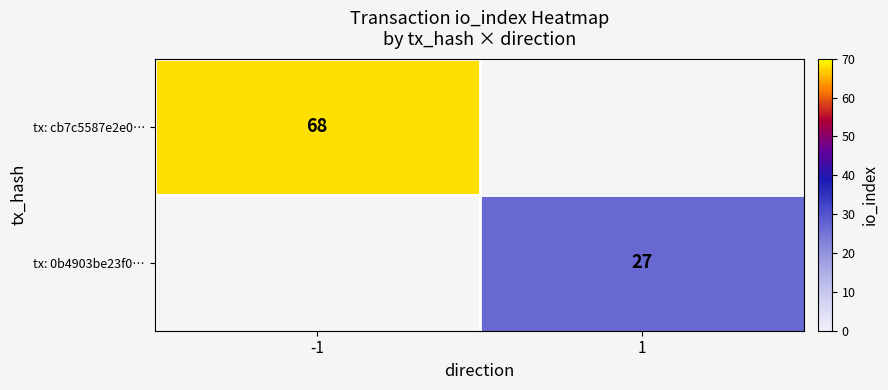

Is it true that tx: 0b4903be23f0… equals 14 at 1?

False